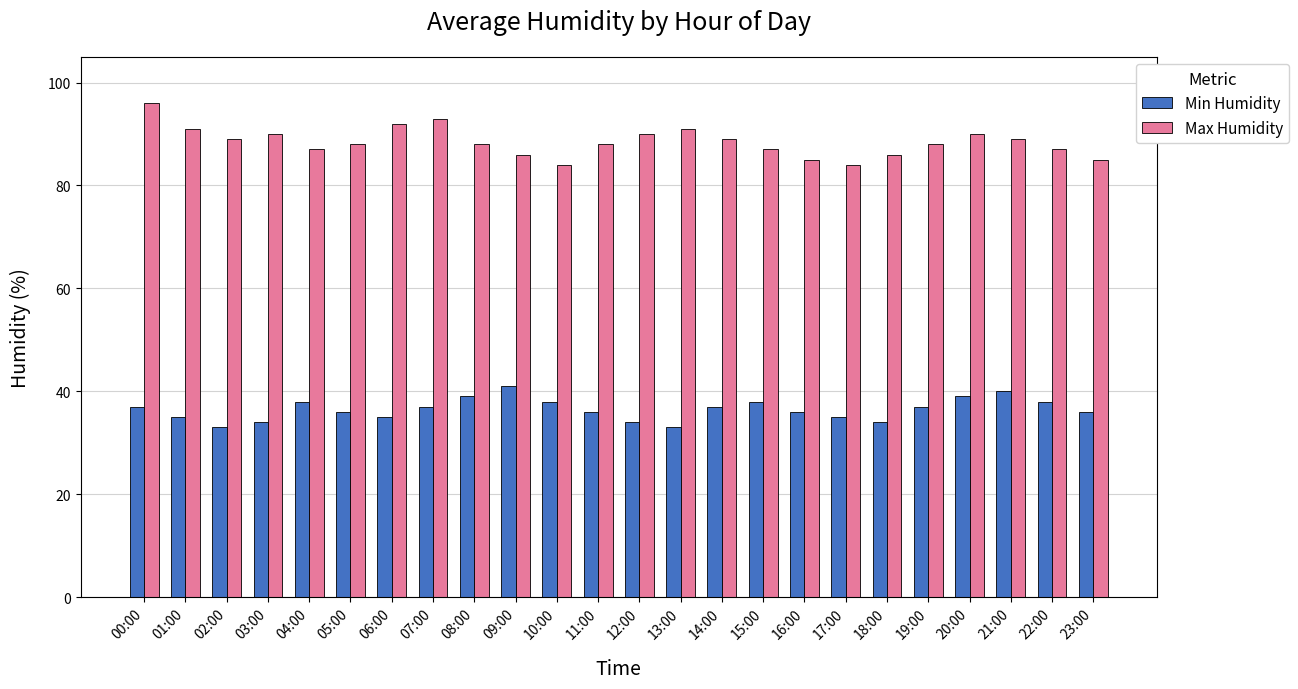

Rank the series by their maximum value, from lowest to highest.

Min Humidity, Max Humidity